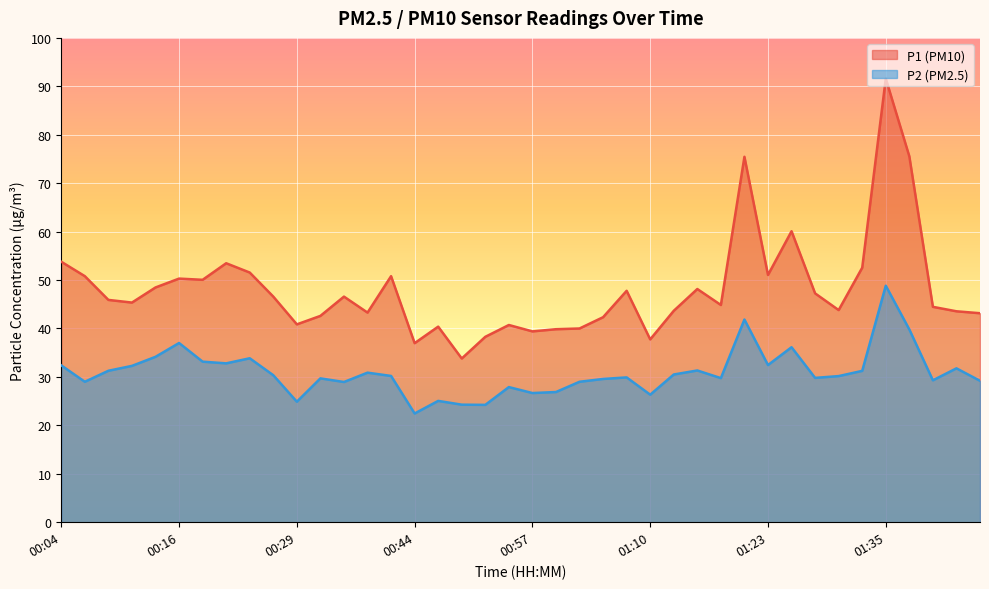

What is the label of the 21st point from the right?

00:54